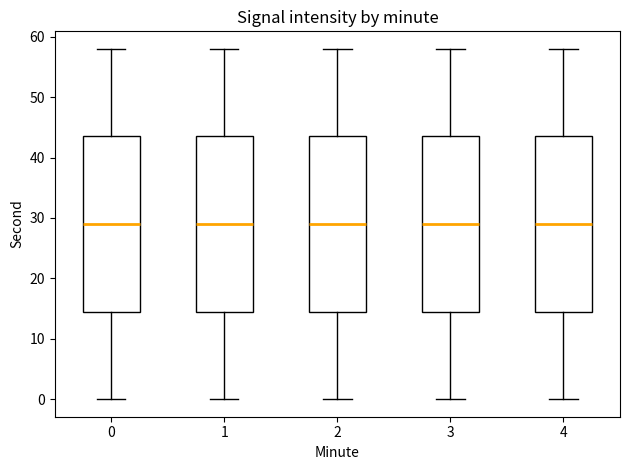

Reading left to right, transcribe this box plot: for each box, give where its median line is, the range the box spans, and where its two whiskers end, as read against the y-axis. The values are not printed on the chart, so give them approximately, as read against the axis.

0: median 29, box 15 to 44, whiskers 0 to 58
1: median 29, box 15 to 44, whiskers 0 to 58
2: median 29, box 15 to 44, whiskers 0 to 58
3: median 29, box 15 to 44, whiskers 0 to 58
4: median 29, box 15 to 44, whiskers 0 to 58